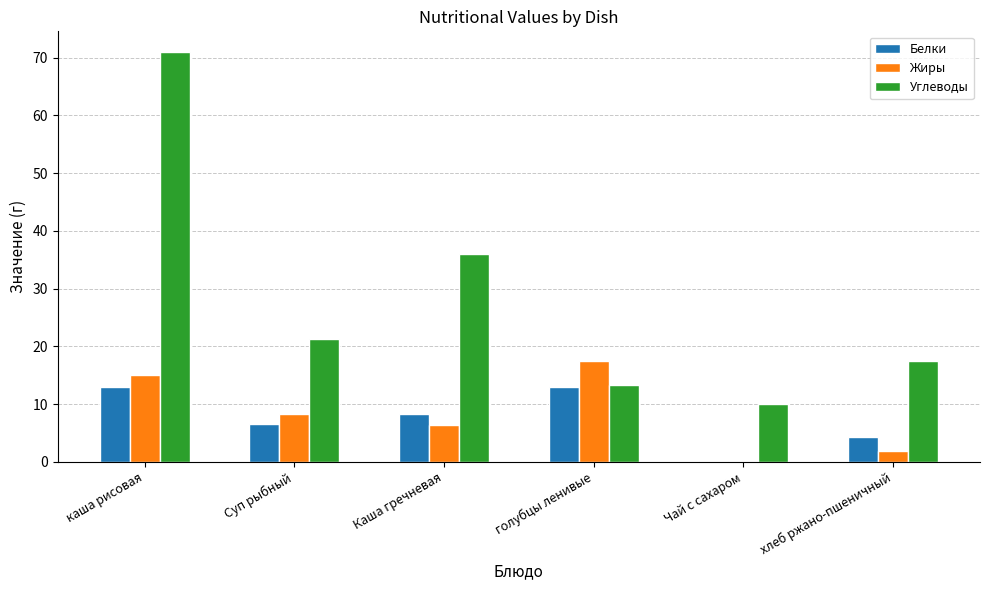

Are the bars horizontal?

No